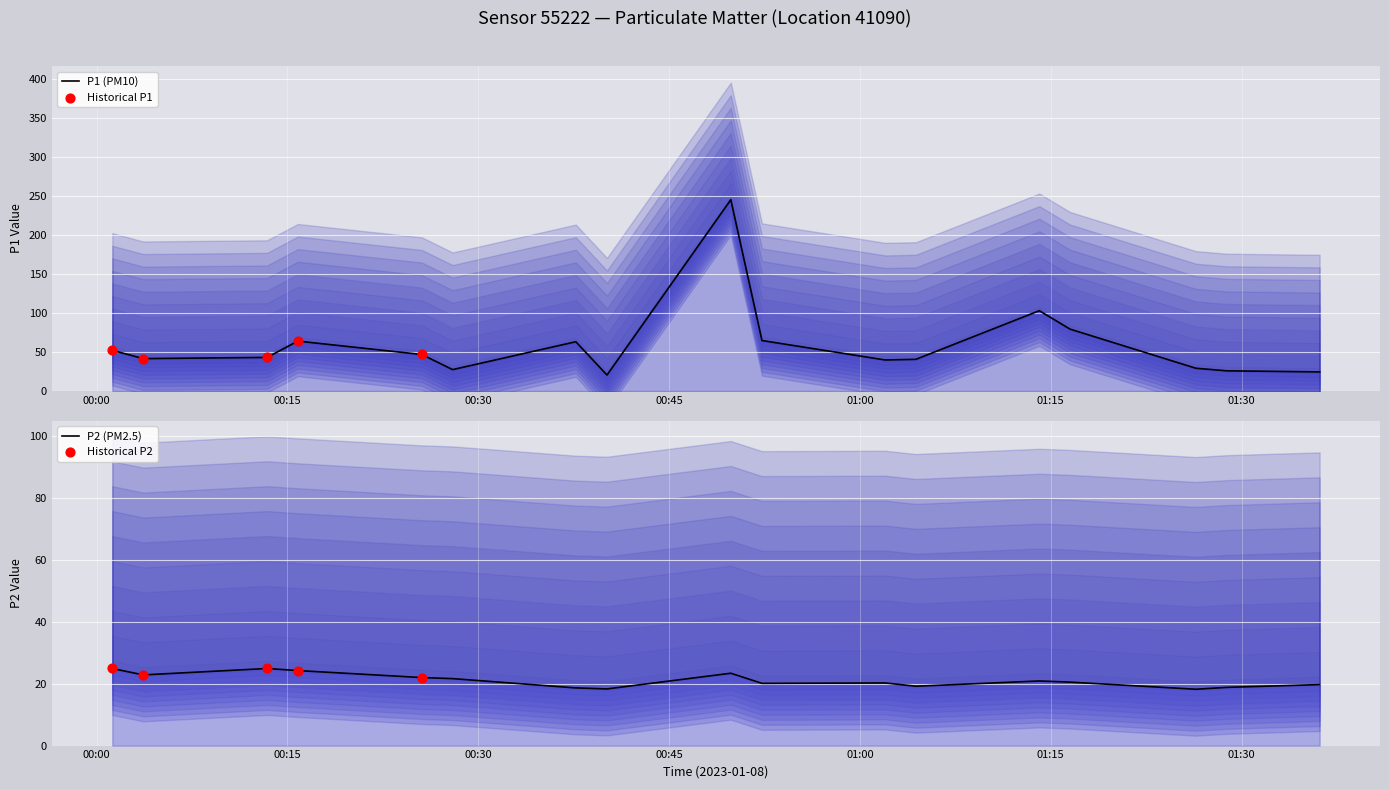

Which series has the largest Y range (max minus min)?

P1